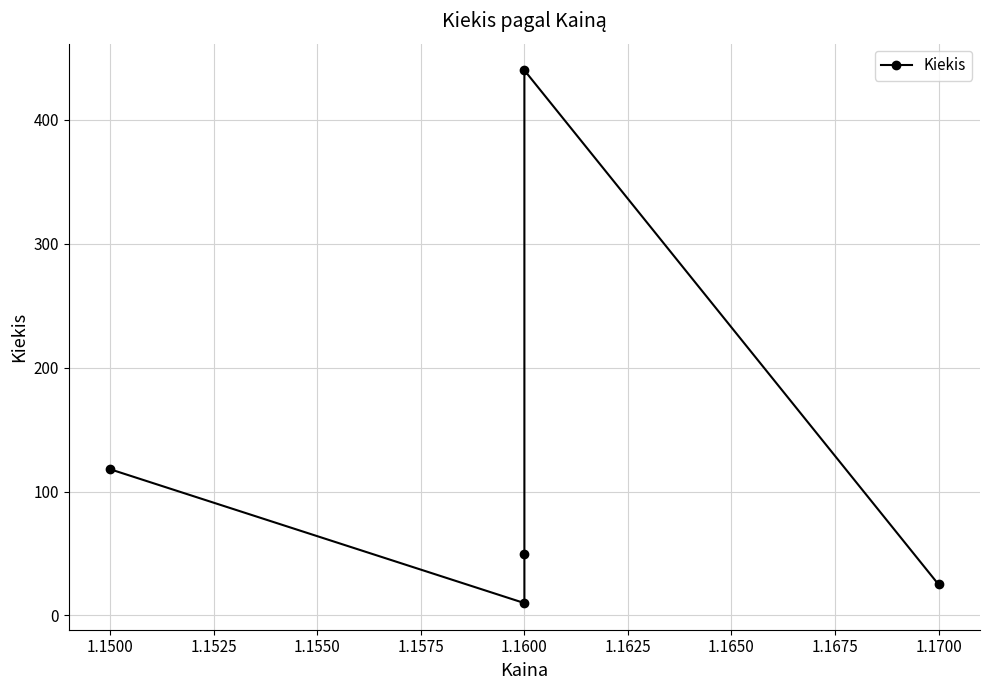

What is the difference between the maximum and minimum values?

430